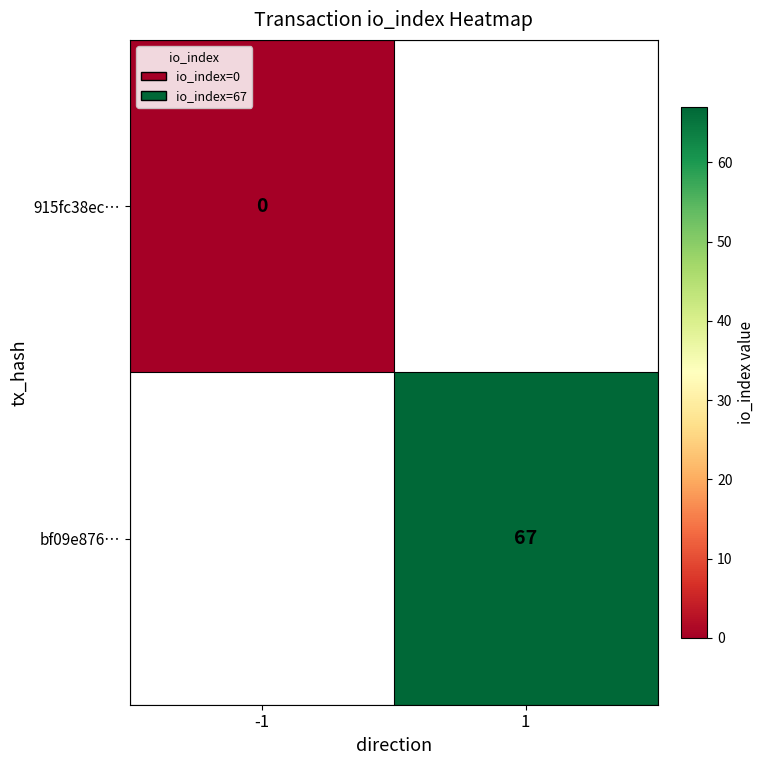

At which label does bf09e876… reach its minimum?

-1